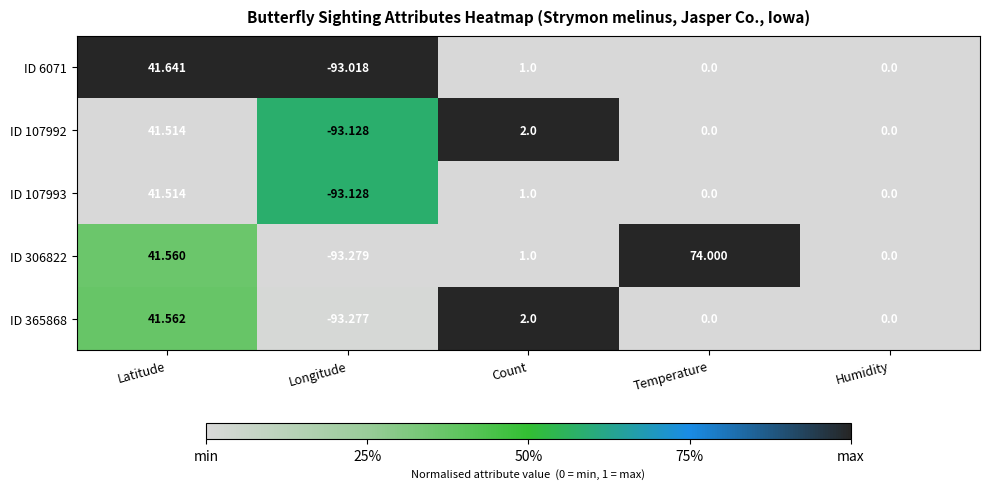

How many distinct data groups are displayed?

5